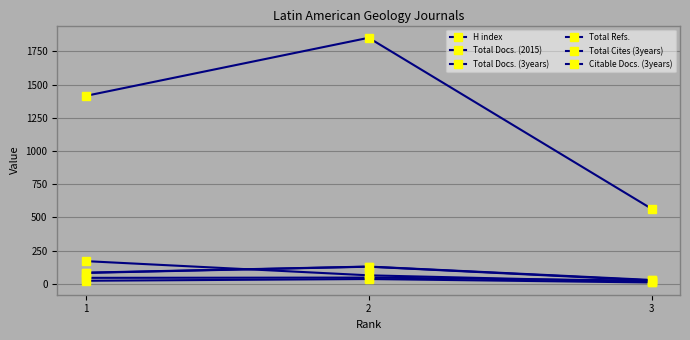

What are all the series names shown in the legend?

H index, Total Docs. (2015), Total Docs. (3years), Total Refs., Total Cites (3years), Citable Docs. (3years)